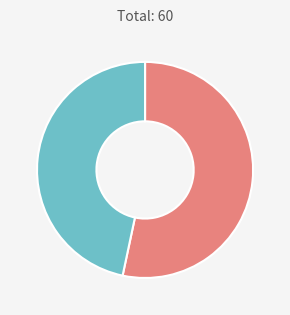

Does any single category account for the majority?

Yes